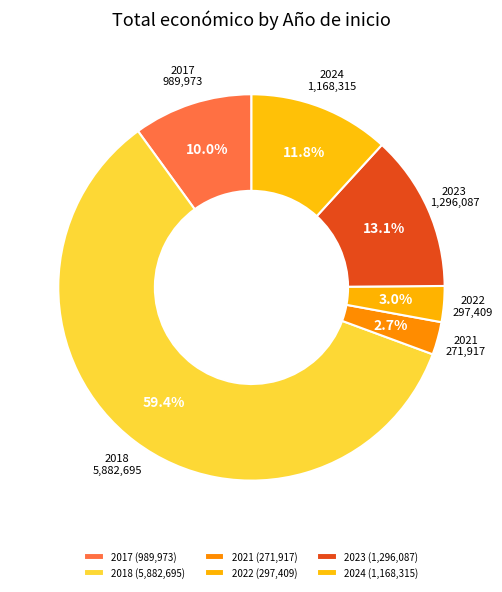

Count the number of slices in the pie.

6